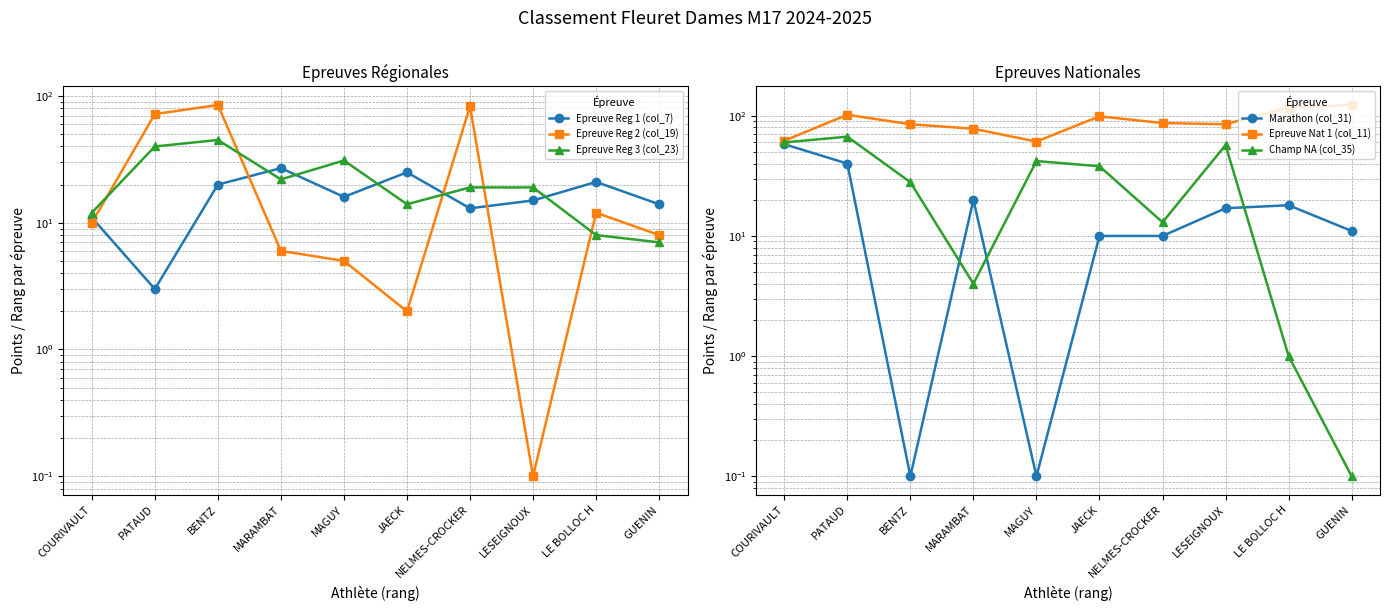

How many intersections are there between Epreuve Reg 2 (col_19) and Marathon (col_31)?

6